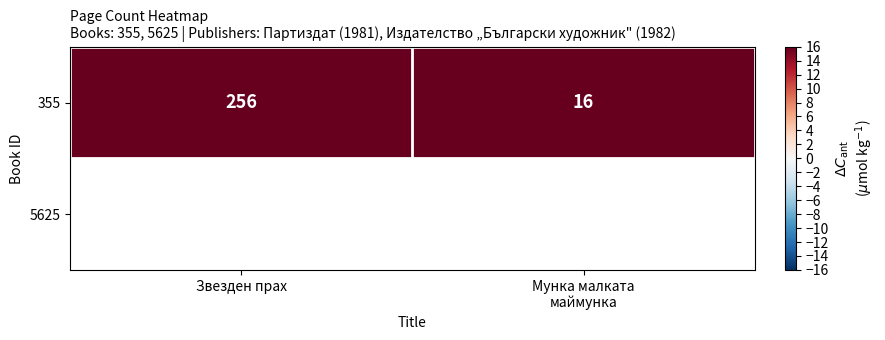

How many categories are shown in the chart?

2